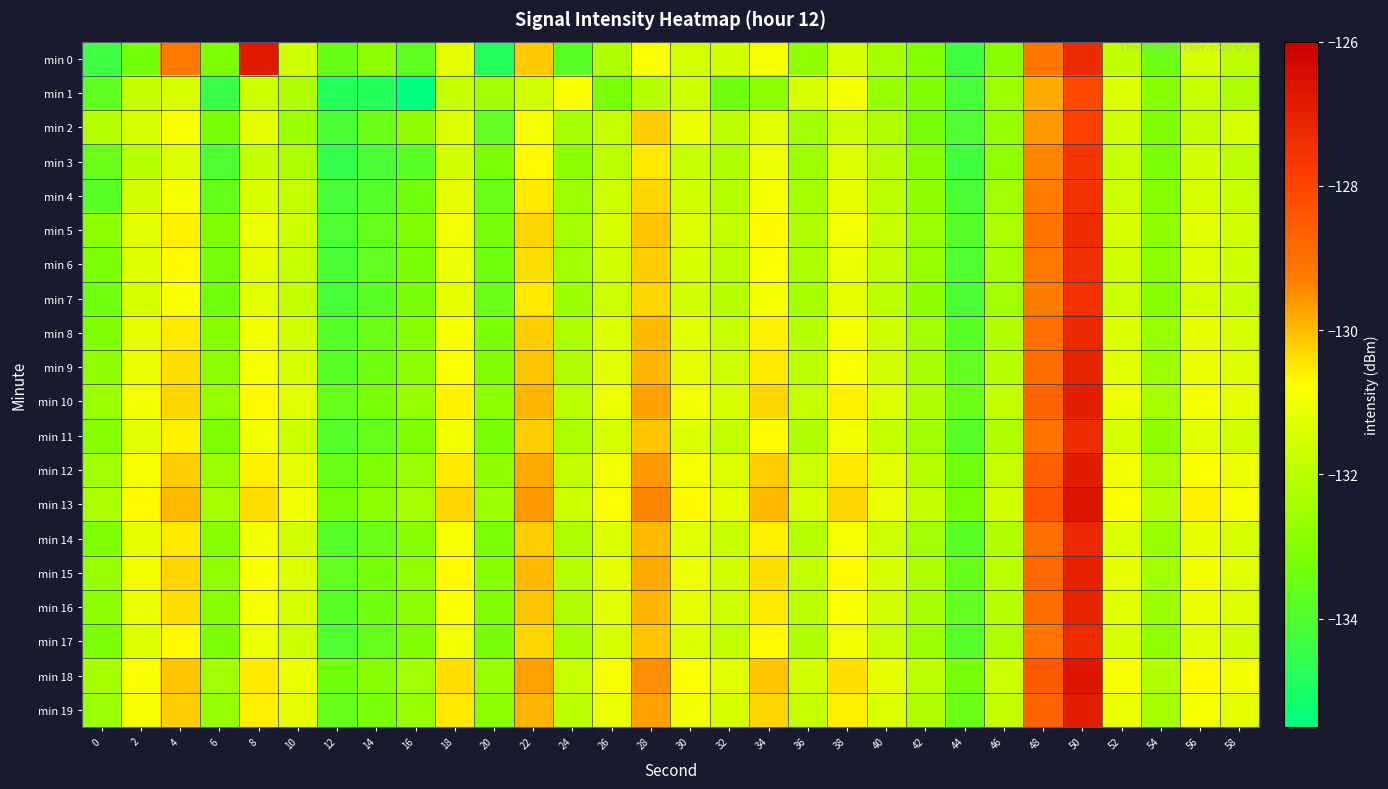

Rank the series by their maximum value, from lowest to highest.

min 1, min 2, min 3, min 4, min 7, min 6, min 5, min 11, min 17, min 8, min 14, min 9, min 16, min 15, min 10, min 19, min 12, min 0, min 18, min 13